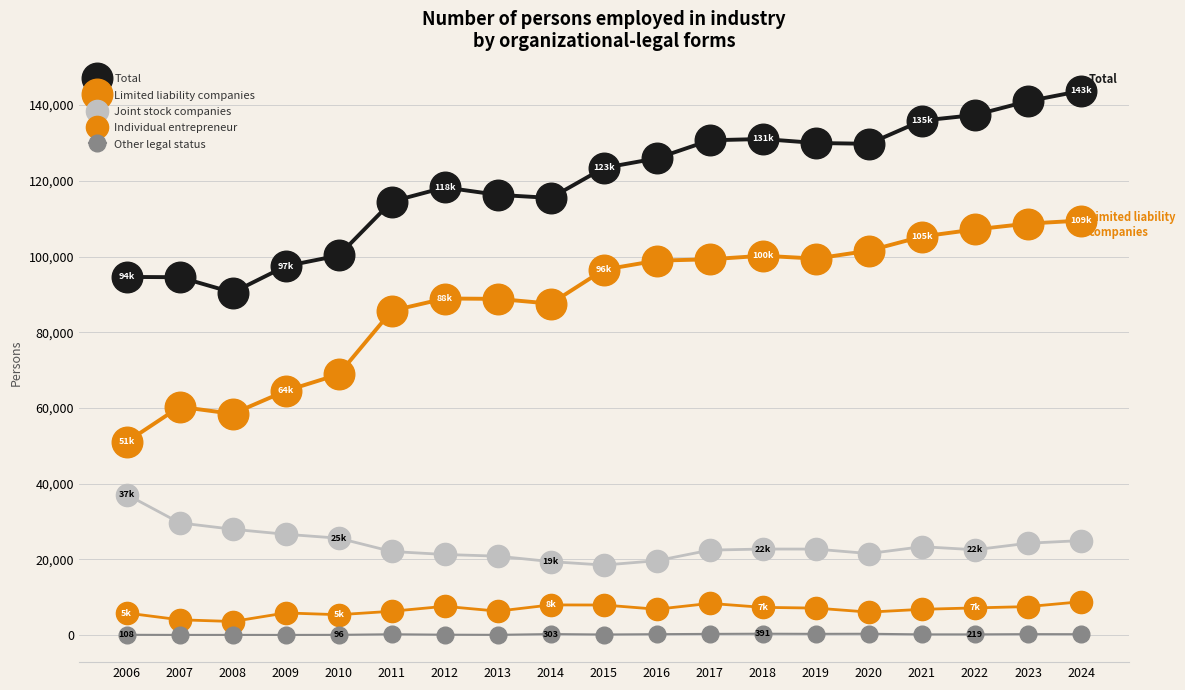

True or false: Limited liability companies has more than 2 points higher than both neighbors.

True